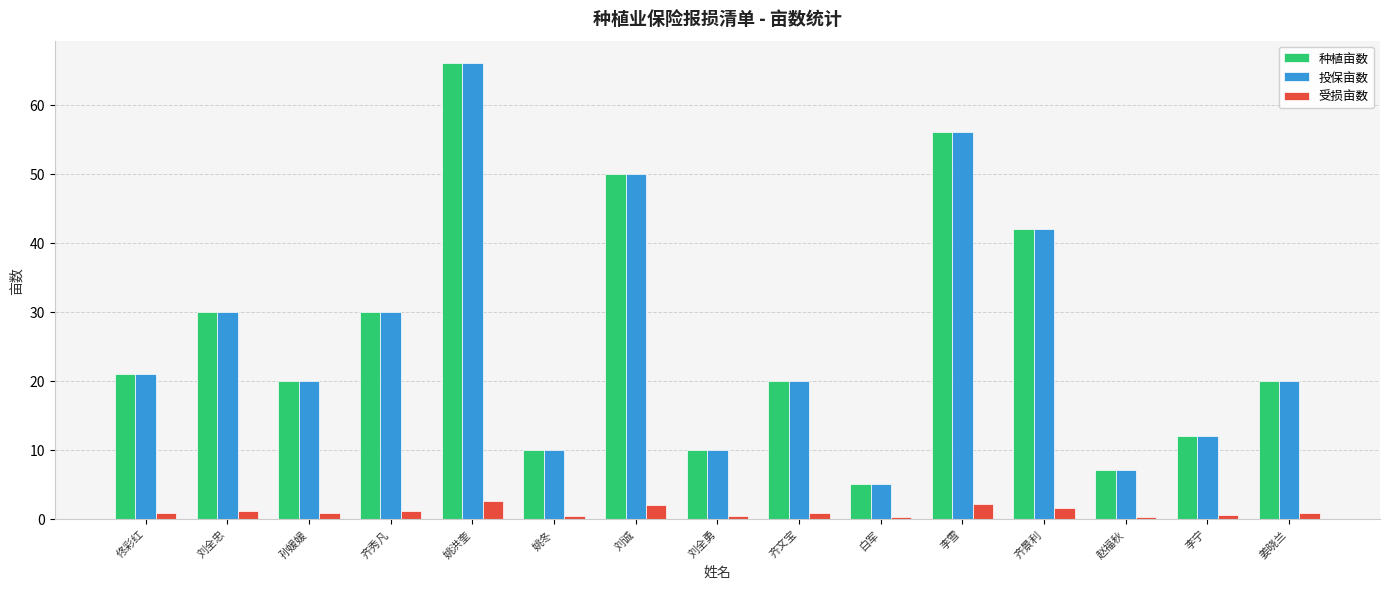

What is the sum of all 投保亩数 values?

399.0